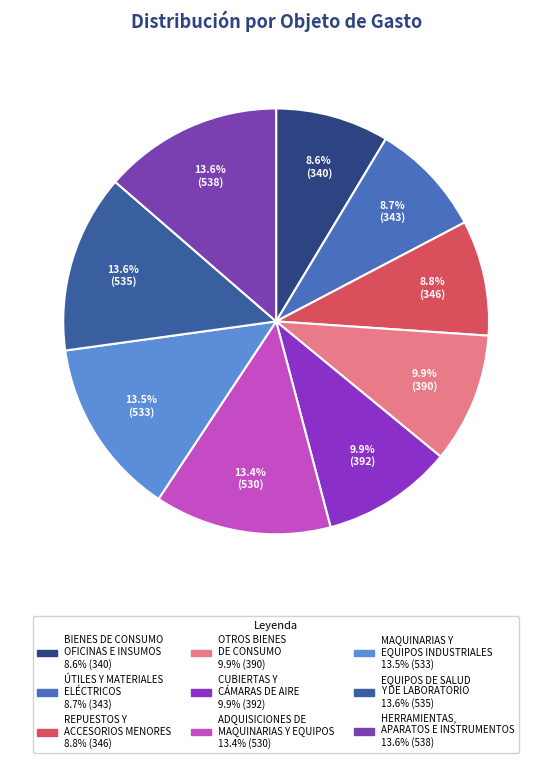

Count the number of slices in the pie.

9